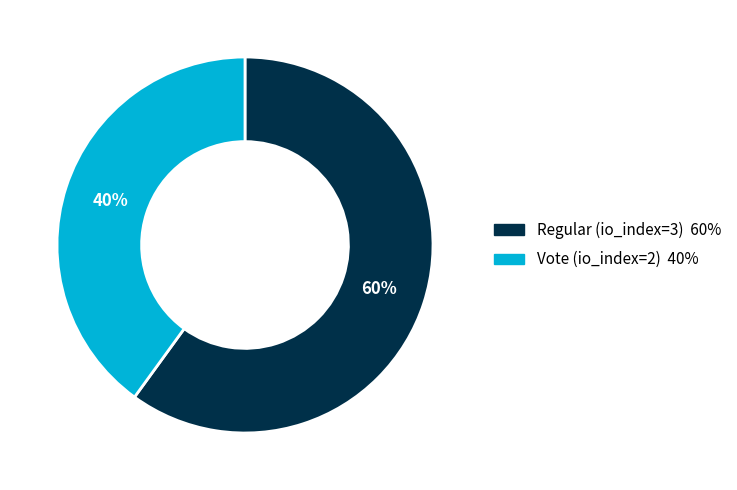

Is there a majority slice in this chart?

Yes